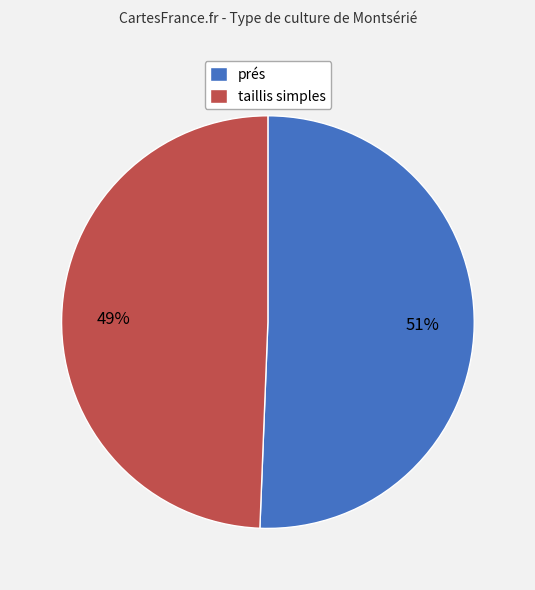

What percentage is the taillis simples slice, to the nearest percent?

49%